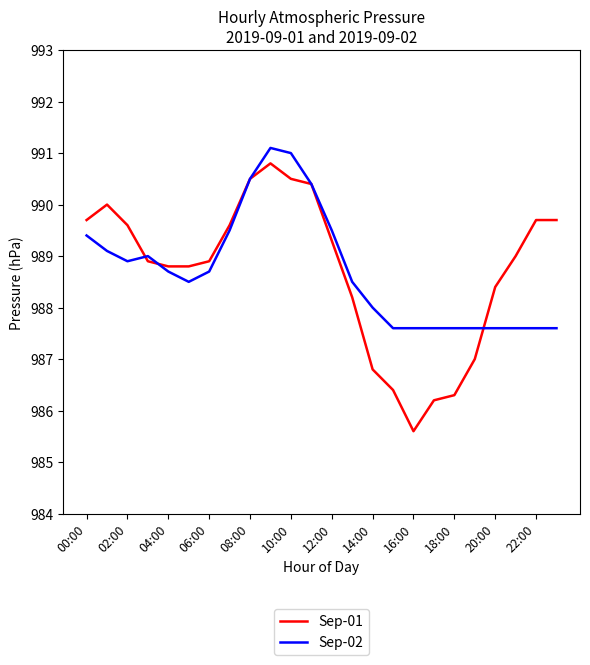

What is the maximum value shown in the chart?

991.1